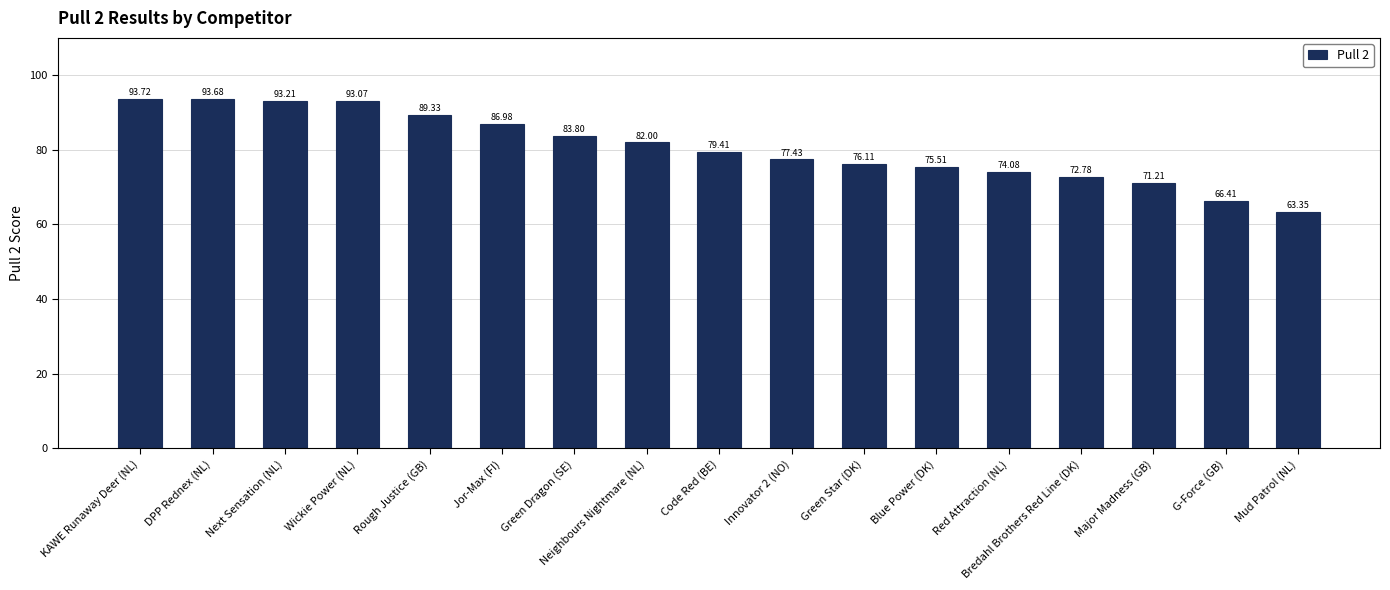

Reading left to right, what are all the values shown in this chart?

93.7	93.7	93.2	93.1	89.3	87.0	83.8	82.0	79.4	77.4	76.1	75.5	74.1	72.8	71.2	66.4	63.4